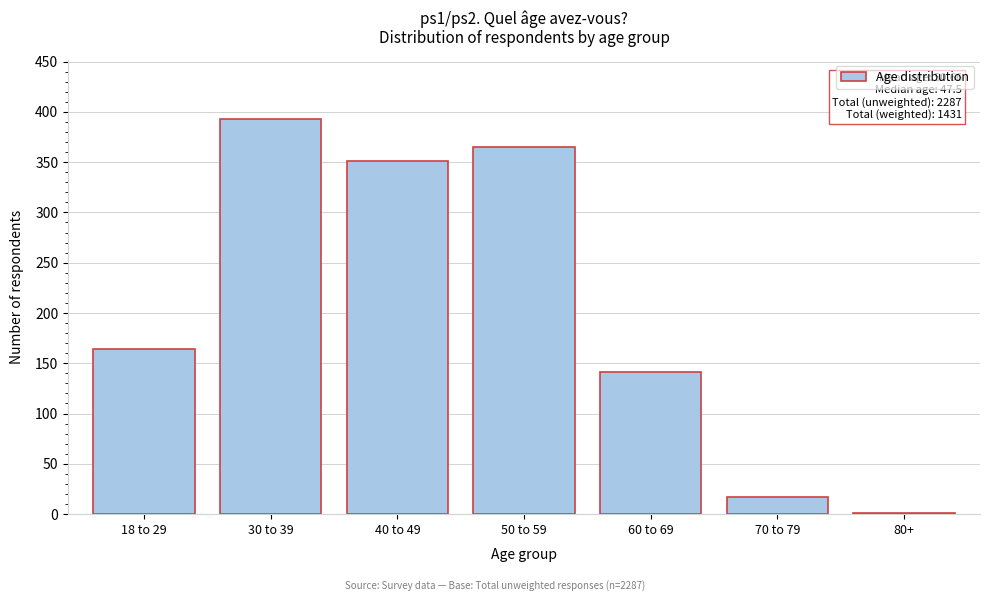

Reading left to right, extract all data points from this chart.

18 to 29=164	30 to 39=393	40 to 49=351	50 to 59=365	60 to 69=141	70 to 79=17	80+=1